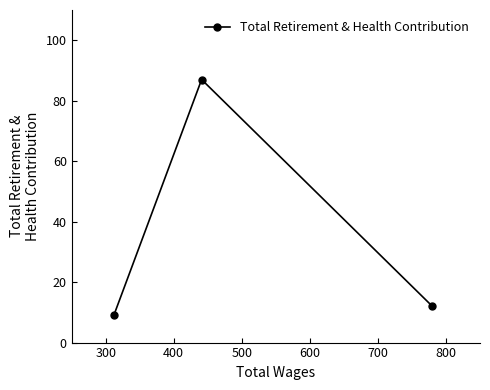

What is the value of the 3rd point from the left?

12